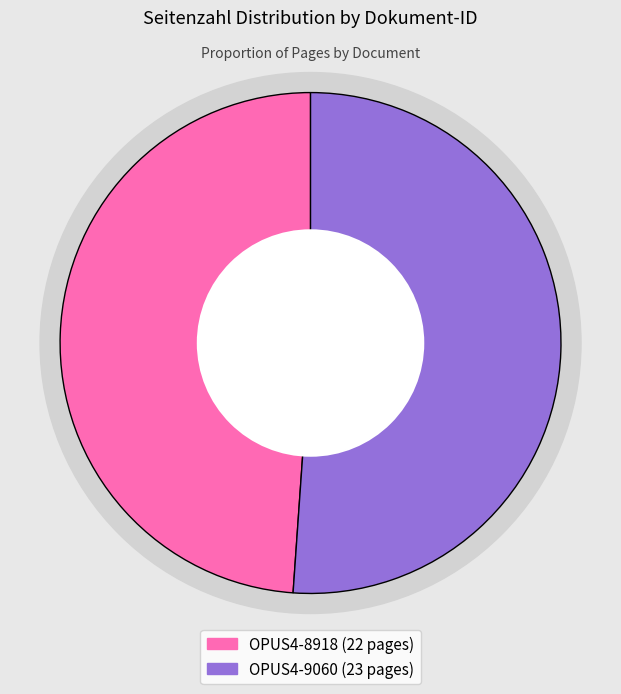

Which slice is the smallest?

OPUS4-8918